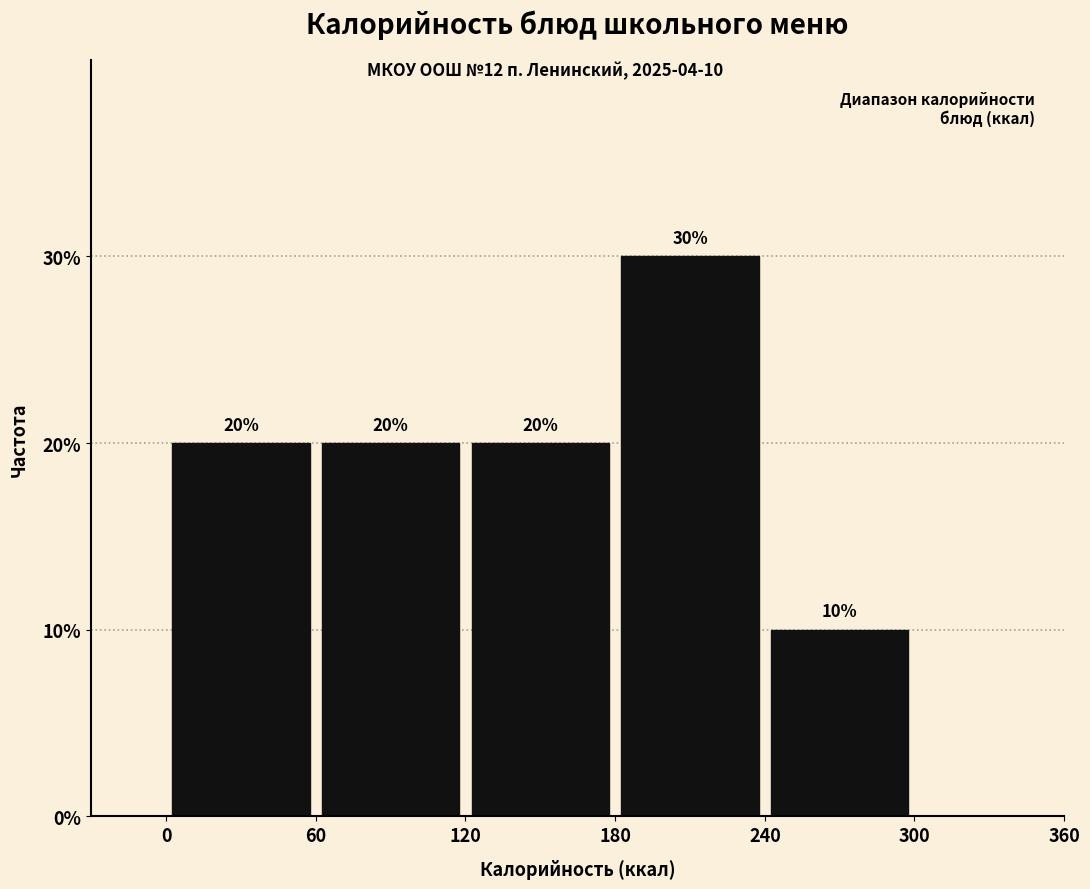

Which range on the x-axis has the tallest bar?

180 to 240